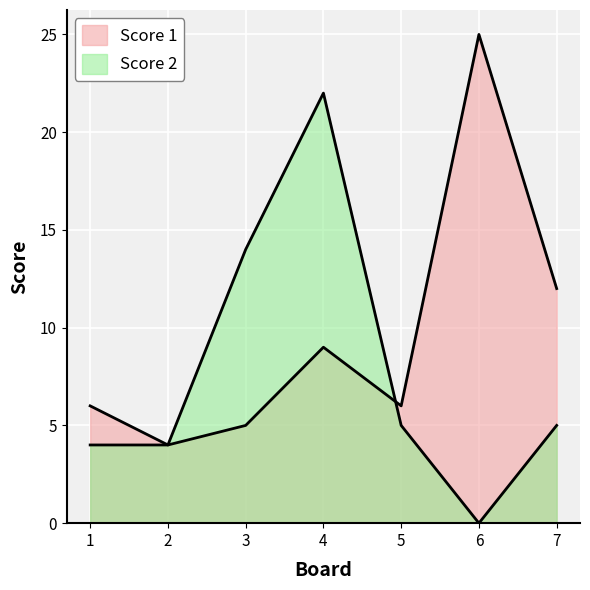

How many values in the Score 2 series are below 5?

3